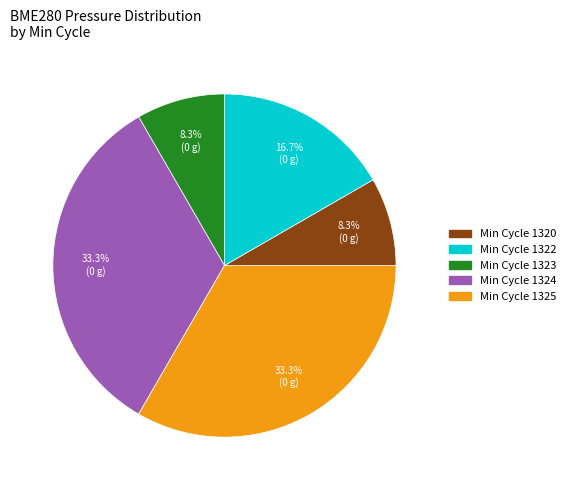

Is there any slice that represents more than half of the pie?

No